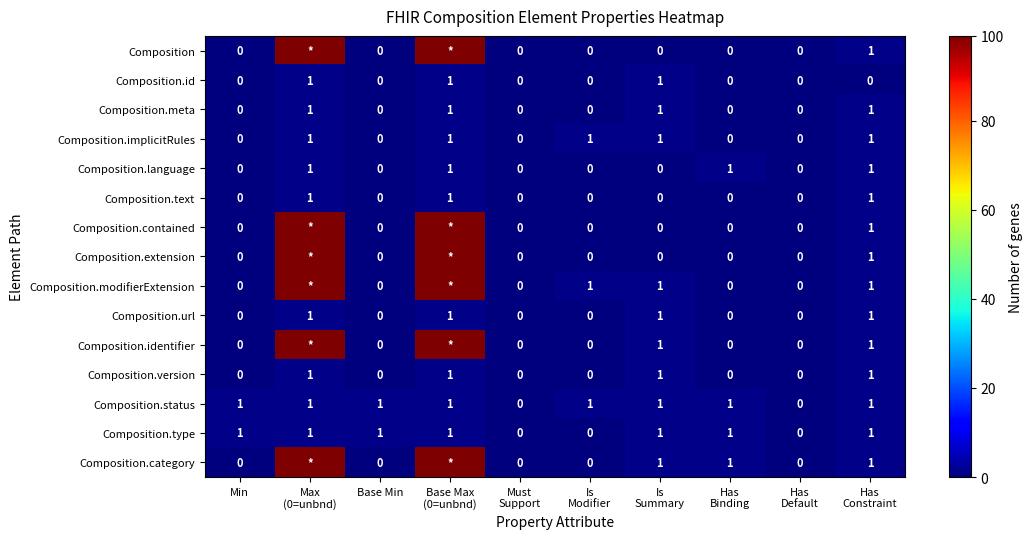

What is the sum of all Composition.id values?

3